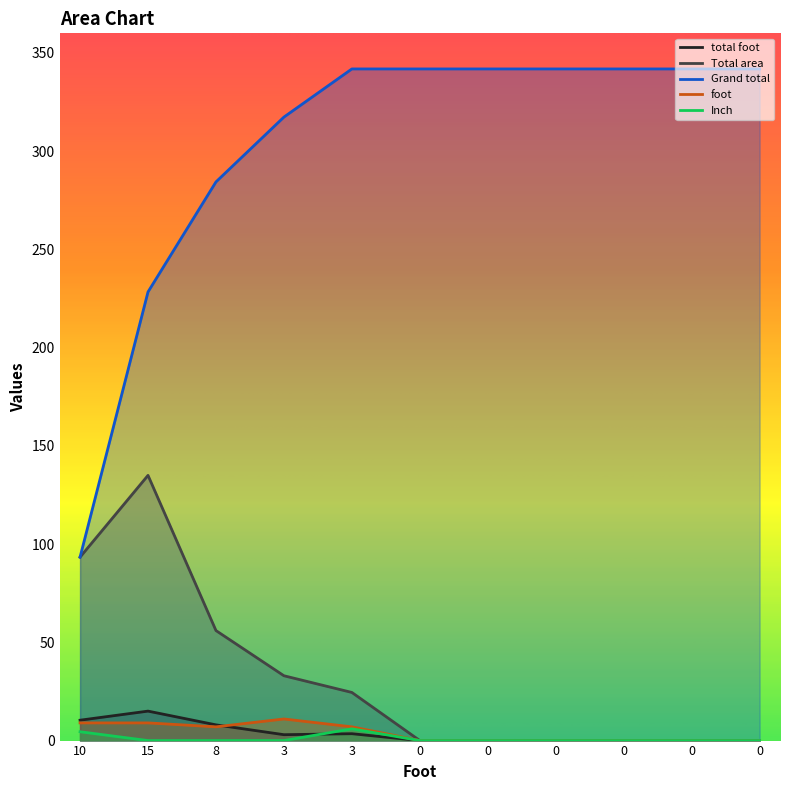

The total foot series shows 3.0 at 3. True or false?

True